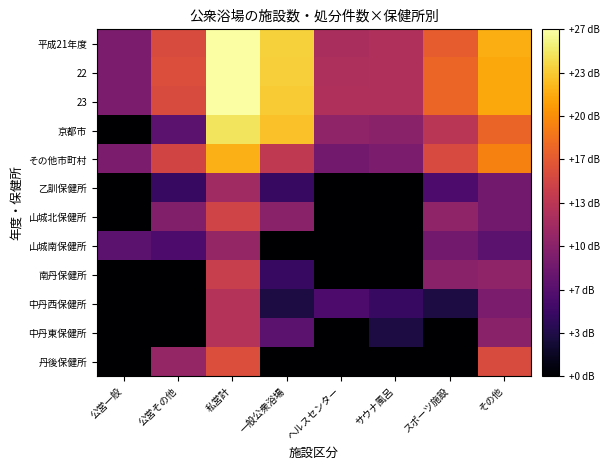

Reading left to right, transcribe all the data shown in this chart.

平成21年度: 公営一般=9.0	公営その他=15.6	私営計=26.5	一般公衆浴場=23.6	ヘルスセンター=12.0	サウナ風呂=12.6	スポーツ施設=16.9	その他=21.8
22: 公営一般=9.0	公営その他=15.7	私営計=26.6	一般公衆浴場=23.5	ヘルスセンター=12.3	サウナ風呂=12.6	スポーツ施設=17.5	その他=21.4
23: 公営一般=9.0	公営その他=15.6	私営計=26.5	一般公衆浴場=23.3	ヘルスセンター=12.6	サウナ風呂=12.6	スポーツ施設=17.5	その他=21.4
京都市: 公営一般=0.0	公営その他=7.0	私営計=24.6	一般公衆浴場=22.8	ヘルスセンター=10.4	サウナ風呂=10.0	スポーツ施設=13.2	その他=17.4
その他市町村: 公営一般=9.0	公営その他=14.9	私営計=22.0	一般公衆浴場=13.6	ヘルスセンター=8.5	サウナ風呂=9.0	スポーツ施設=15.4	その他=19.2
乙訓保健所: 公営一般=0.0	公営その他=4.8	私営計=11.5	一般公衆浴場=4.8	ヘルスセンター=0.0	サウナ風呂=0.0	スポーツ施設=6.0	その他=8.5
山城北保健所: 公営一般=0.0	公営その他=9.5	私営計=14.8	一般公衆浴場=10.0	ヘルスセンター=0.0	サウナ風呂=0.0	スポーツ施設=10.4	その他=8.5
山城南保健所: 公営一般=7.0	公営その他=6.0	私営計=10.8	一般公衆浴場=0.0	ヘルスセンター=0.0	サウナ風呂=0.0	スポーツ施設=8.5	その他=7.0
南丹保健所: 公営一般=0.0	公営その他=0.0	私営計=14.1	一般公衆浴場=4.8	ヘルスセンター=0.0	サウナ風呂=0.0	スポーツ施設=10.0	その他=10.4
中丹西保健所: 公営一般=0.0	公営その他=0.0	私営計=12.8	一般公衆浴場=3.0	ヘルスセンター=6.0	サウナ風呂=4.8	スポーツ施設=3.0	その他=9.0
中丹東保健所: 公営一般=0.0	公営その他=0.0	私営計=12.8	一般公衆浴場=7.0	ヘルスセンター=0.0	サウナ風呂=3.0	スポーツ施設=0.0	その他=10.0
丹後保健所: 公営一般=0.0	公営その他=10.8	私営計=15.7	一般公衆浴場=0.0	ヘルスセンター=0.0	サウナ風呂=0.0	スポーツ施設=0.0	その他=15.6